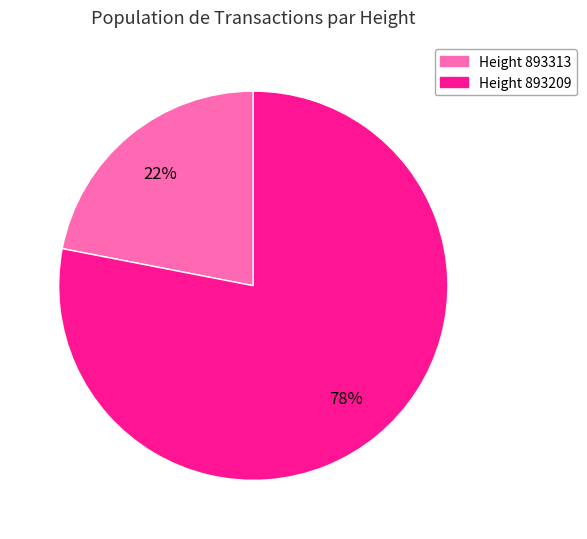

Is there a majority slice in this chart?

Yes